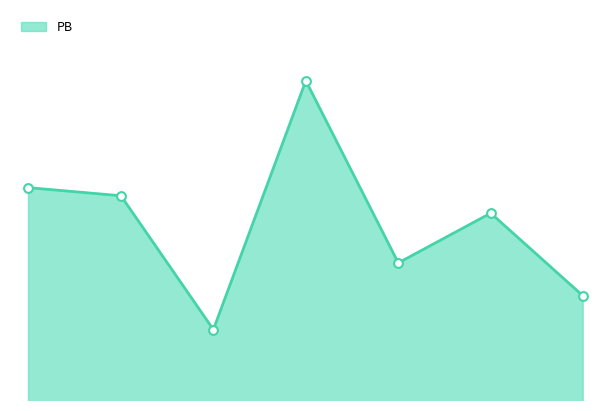

Is this an area chart (filled region under the line)?

Yes